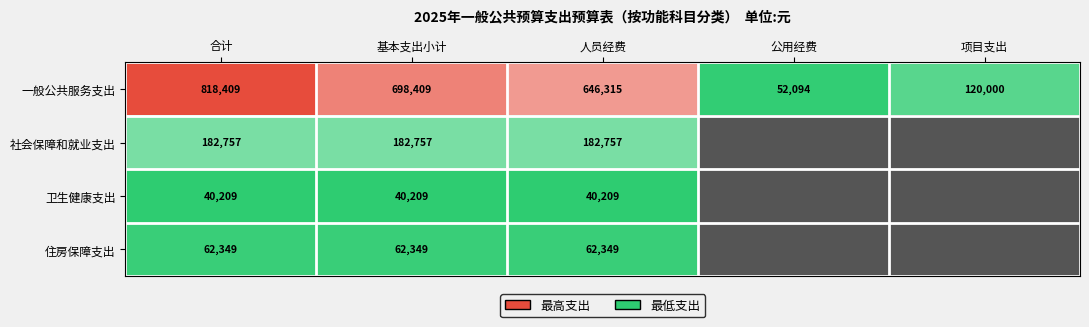

At which label is 一般公共服务支出 closest to 435251?

人员经费